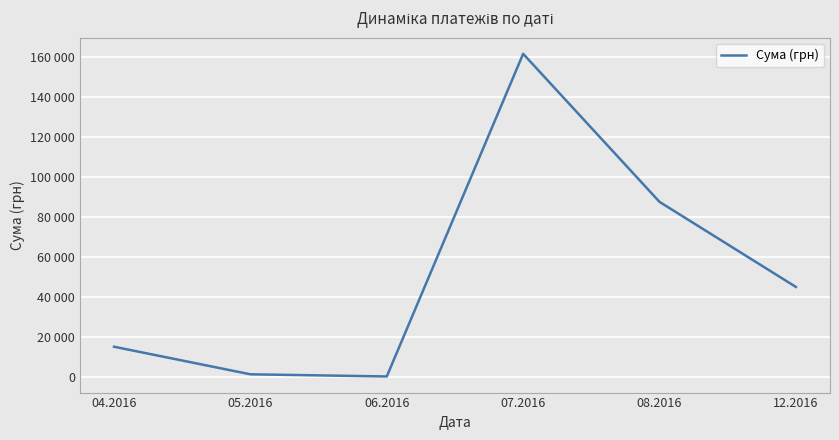

Is this an area chart (filled region under the line)?

No